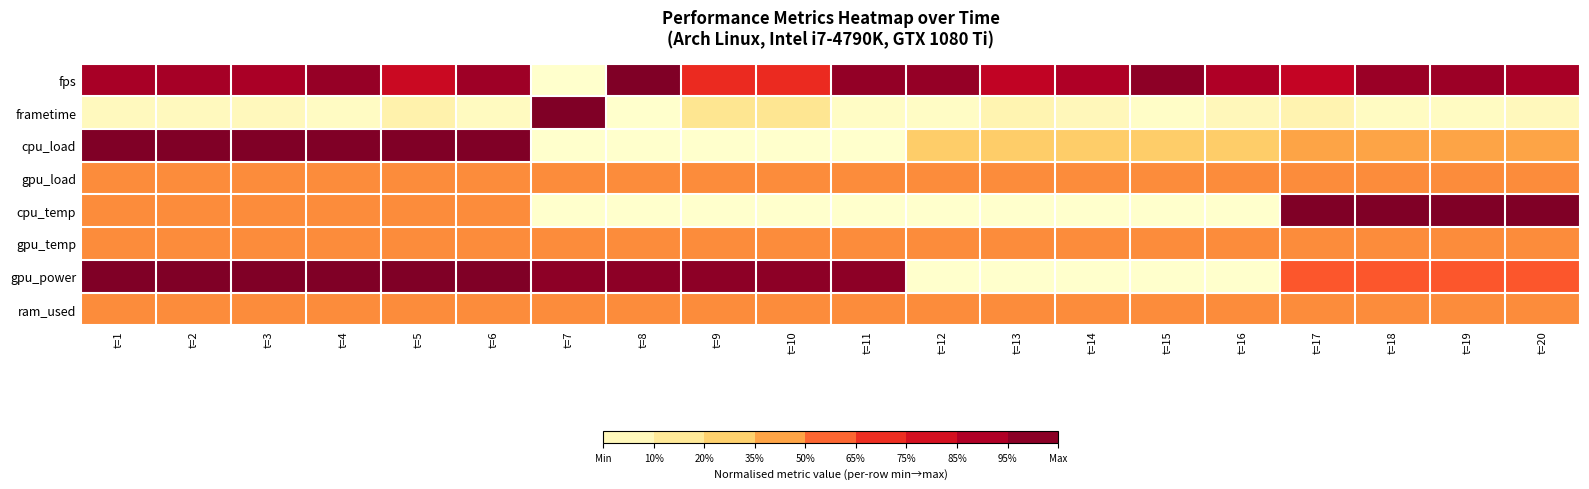

What is the spread (max minus min) of values at t=11?

1.0